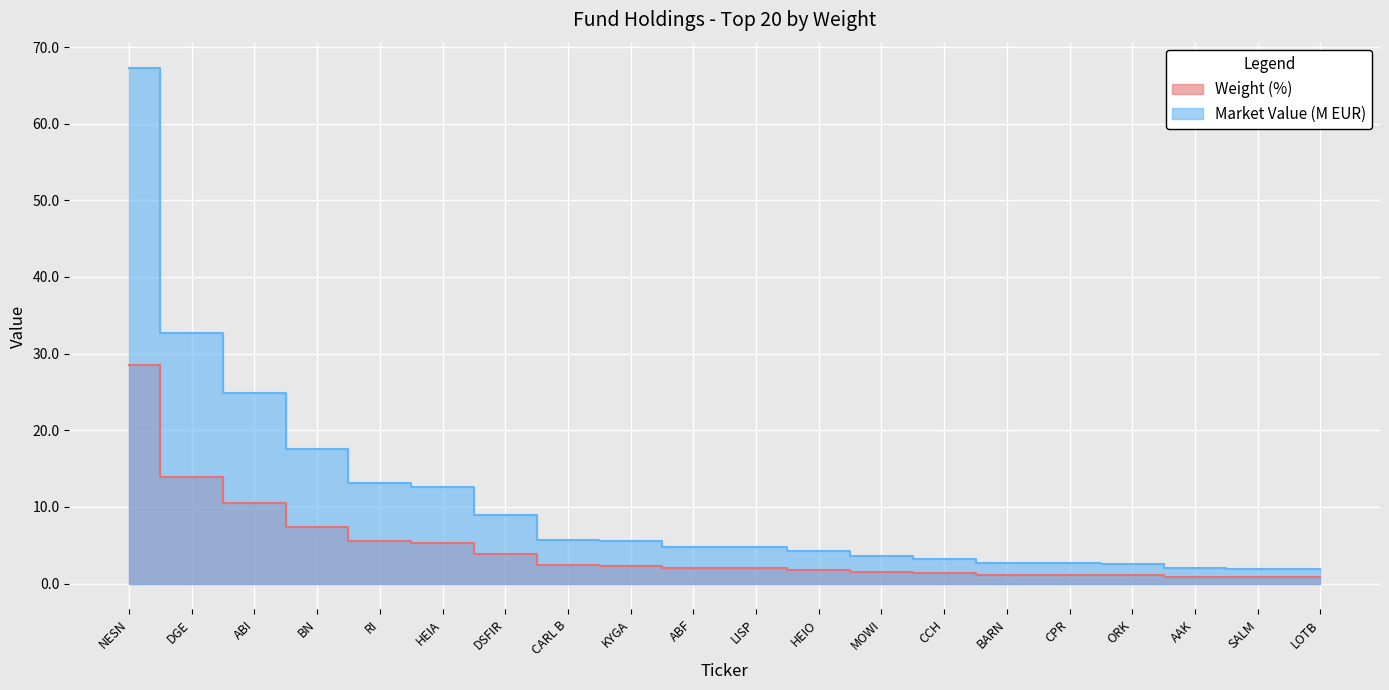

What is the minimum value shown in the chart?

0.8